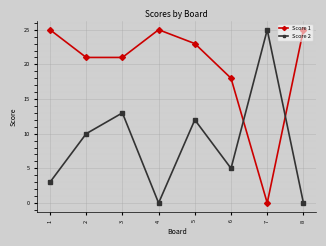

What is the difference between the highest and lowest values at 6?

13